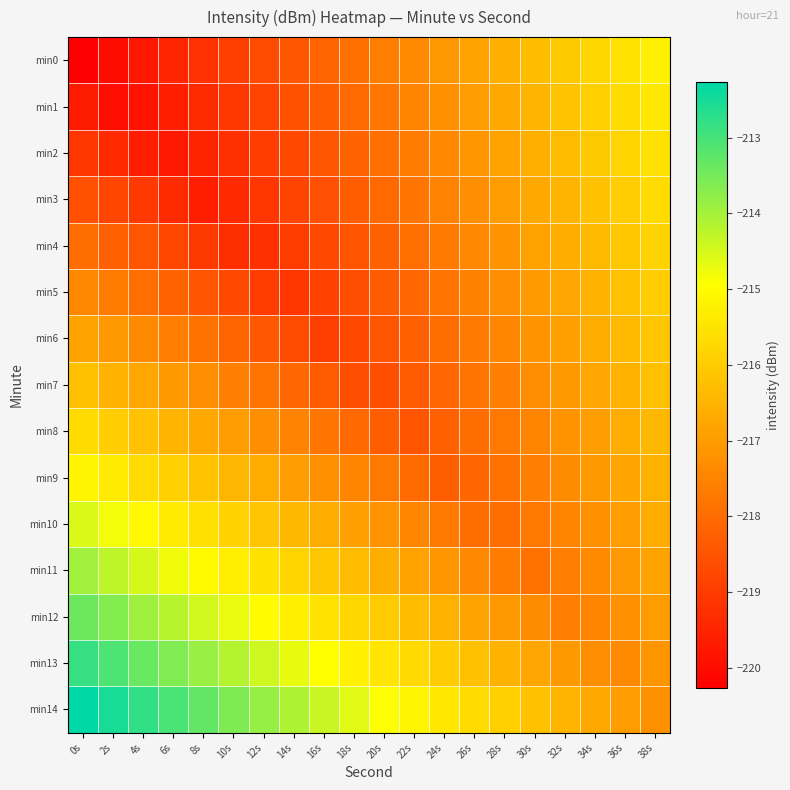

Rank the series at 26s from highest to lowest value.

min14, min13, min12, min0, min1, min2, min3, min11, min4, min5, min6, min7, min10, min8, min9